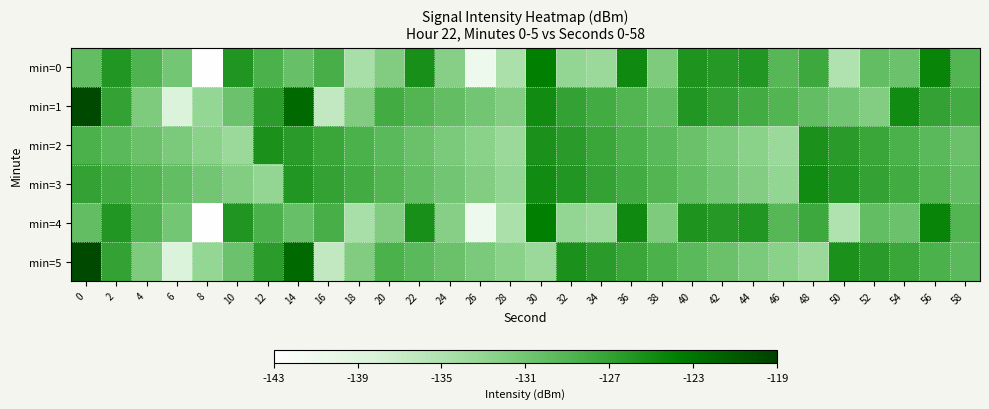

At how many categories does at least one series exceed -134?

30